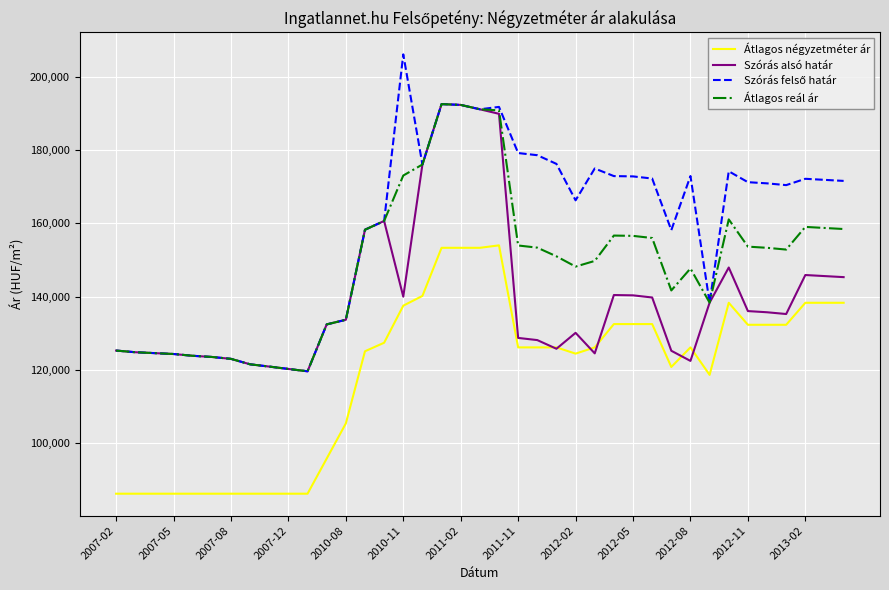

What is the highest value of the Átlagos négyzetméter ár series?

153999